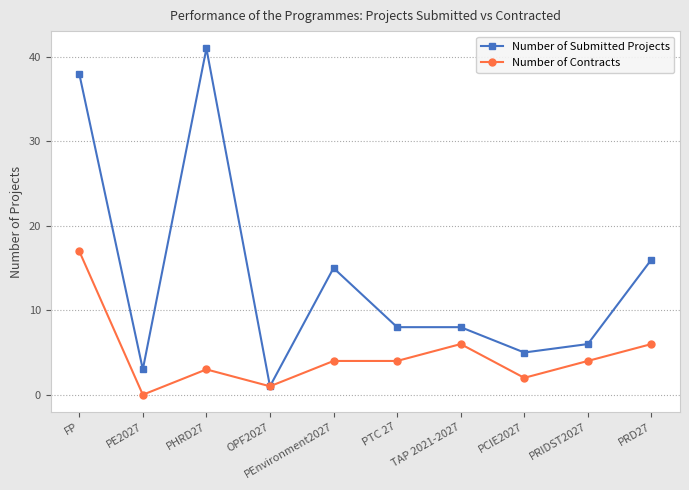

At which category does Number of Contracts reach its first local valley?

PE2027